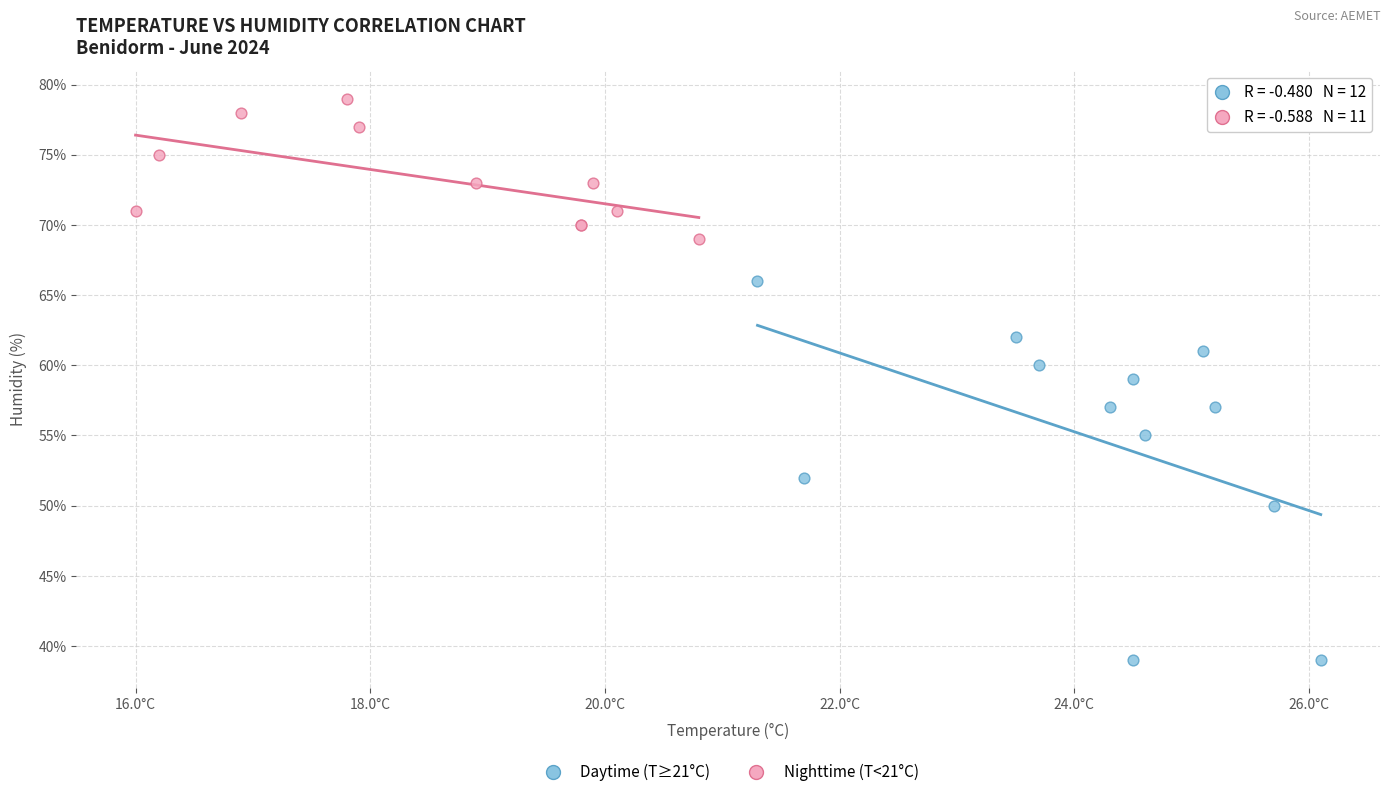

Which series contains the lowest Y value?

Daytime (T≥21°C)